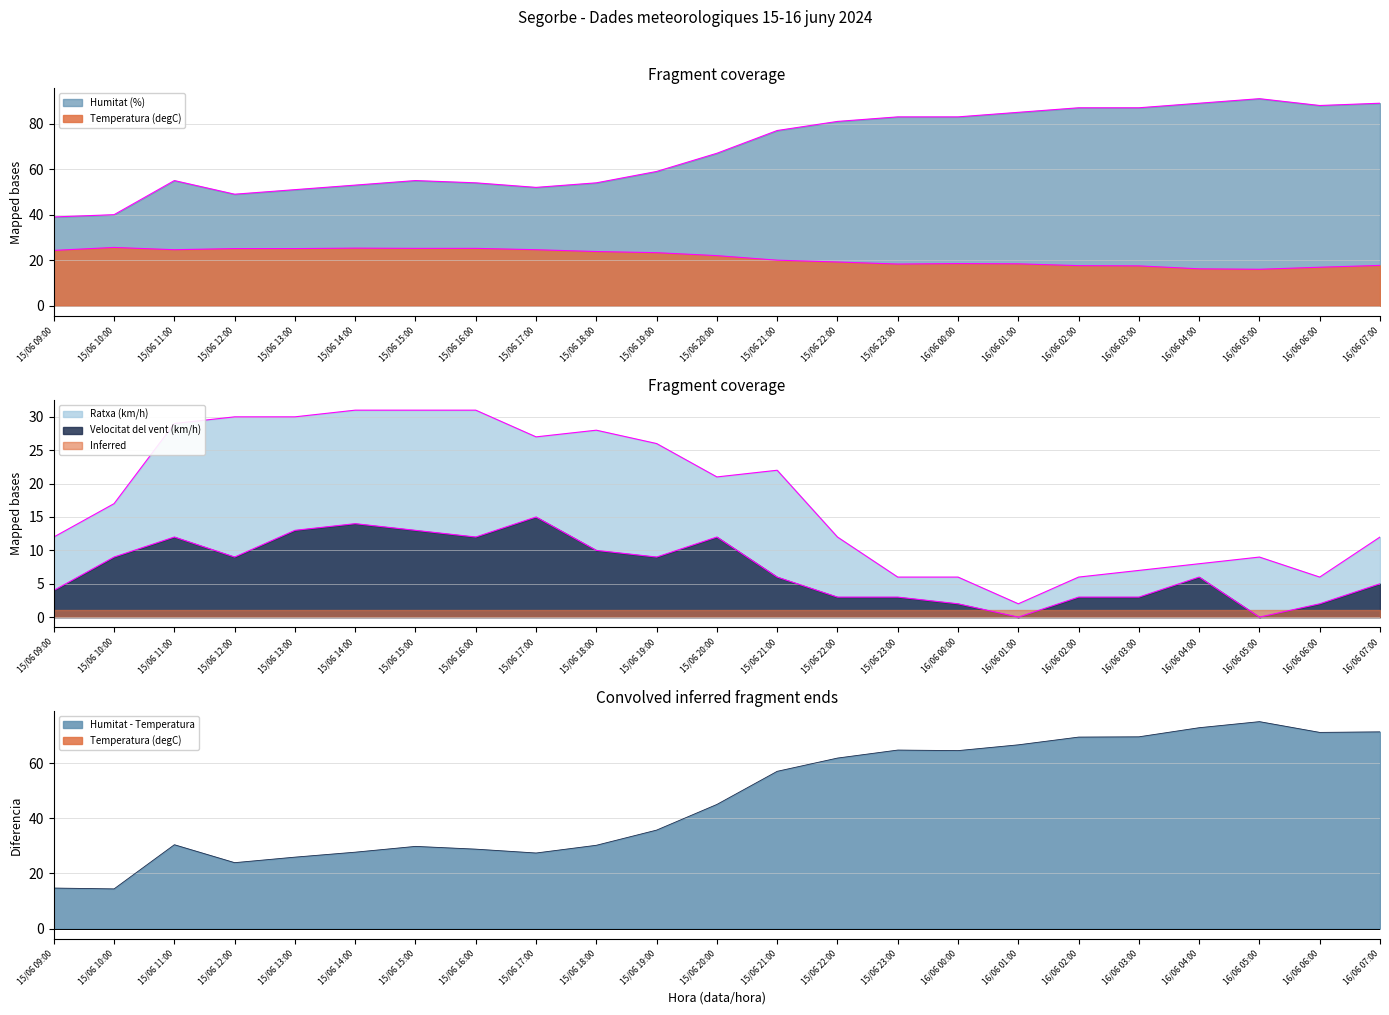

The Humitat - Temperatura series shows 75.0 at 16/06 05:00. True or false?

True